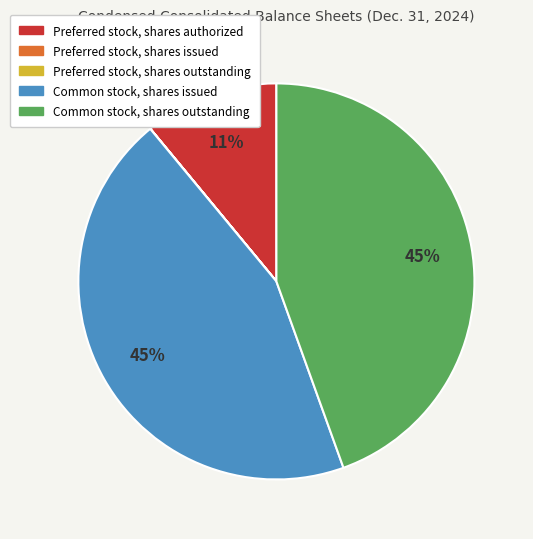

Do Preferred stock, shares authorized and Common stock, shares issued together represent more than half of the pie?

Yes